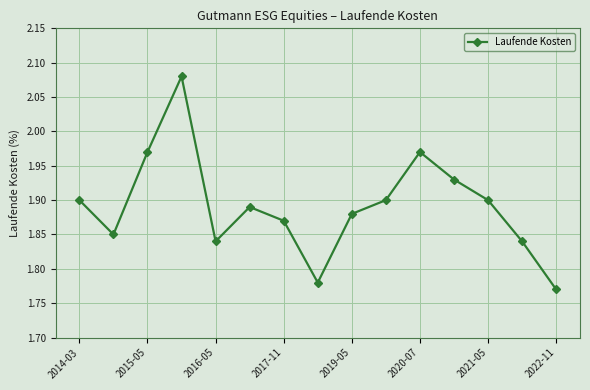

What is the sum of all values?

28.4